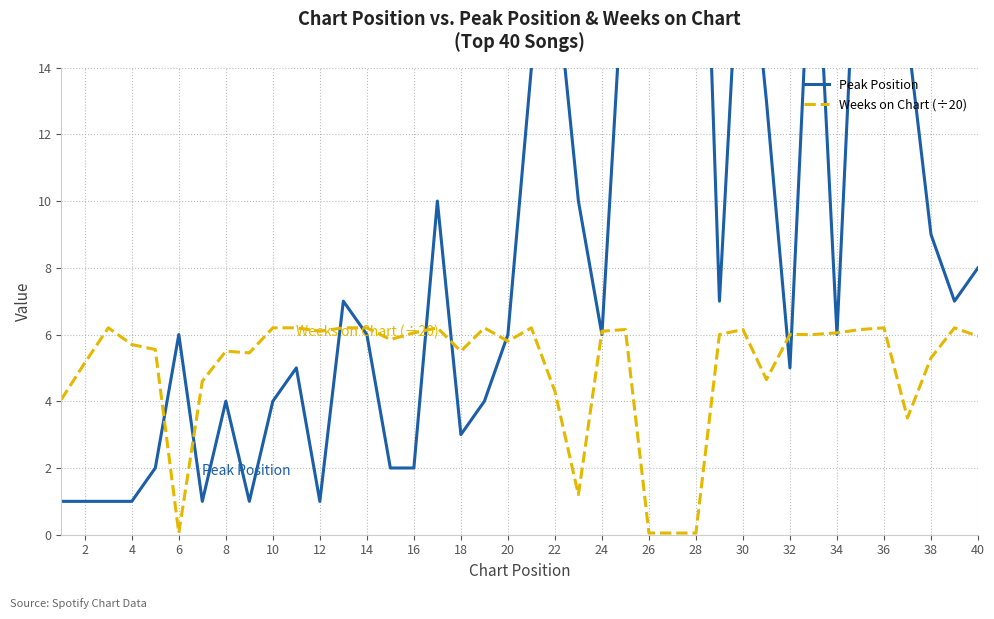

True or false: Weeks on Chart (÷20) has a value of 9.9 at 30.

False